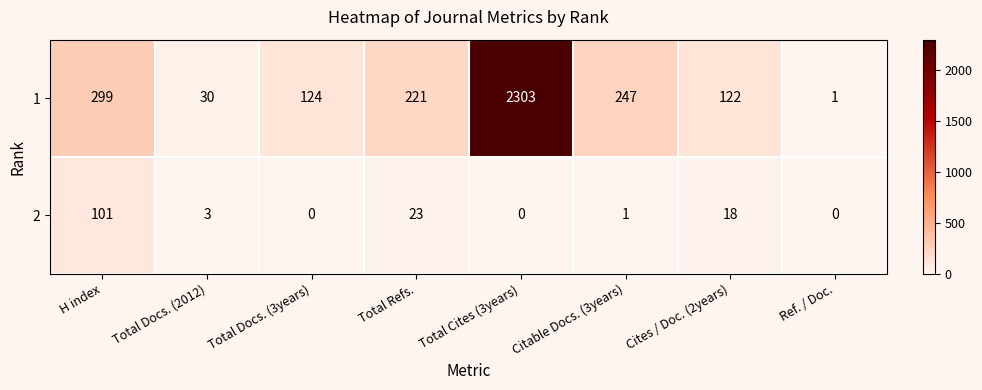

Which series has the largest total across all categories?

1